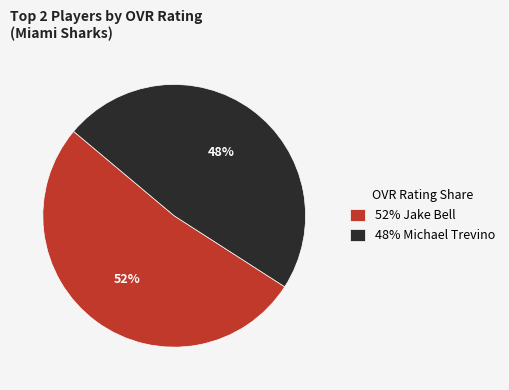

To the nearest percent, what is the average slice percentage?

50%